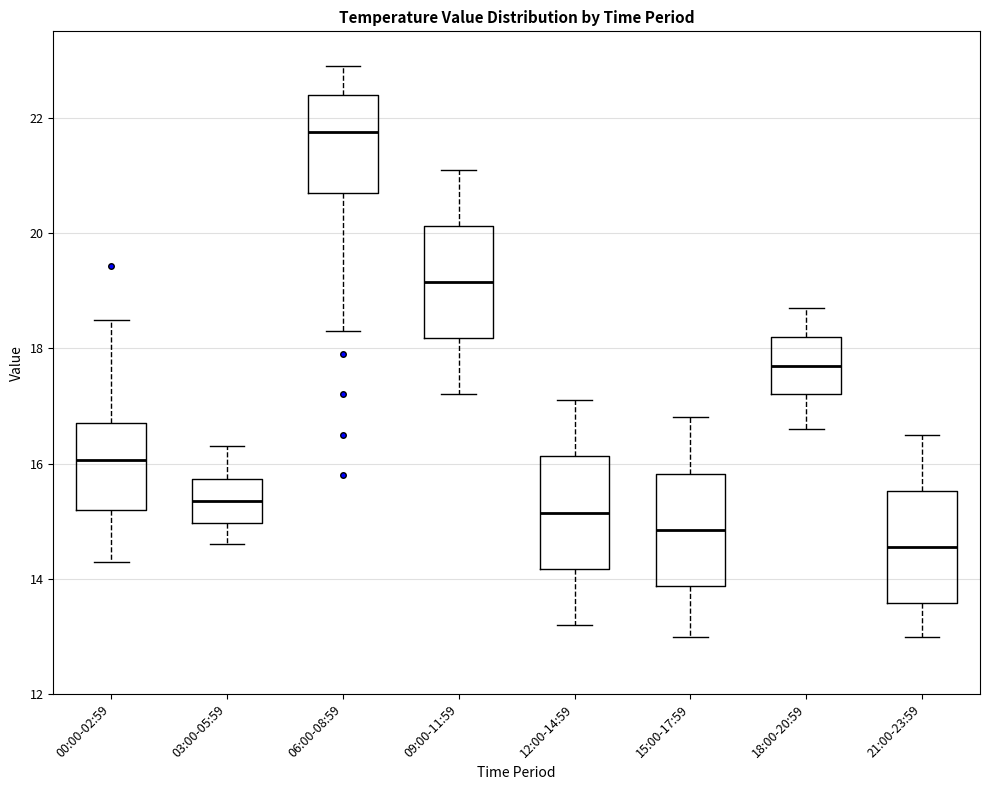

Where does the lower whisker of the box for 21:00-23:59 end on the y-axis? The values are not printed on the chart, so give them approximately, as read against the axis.

13.0